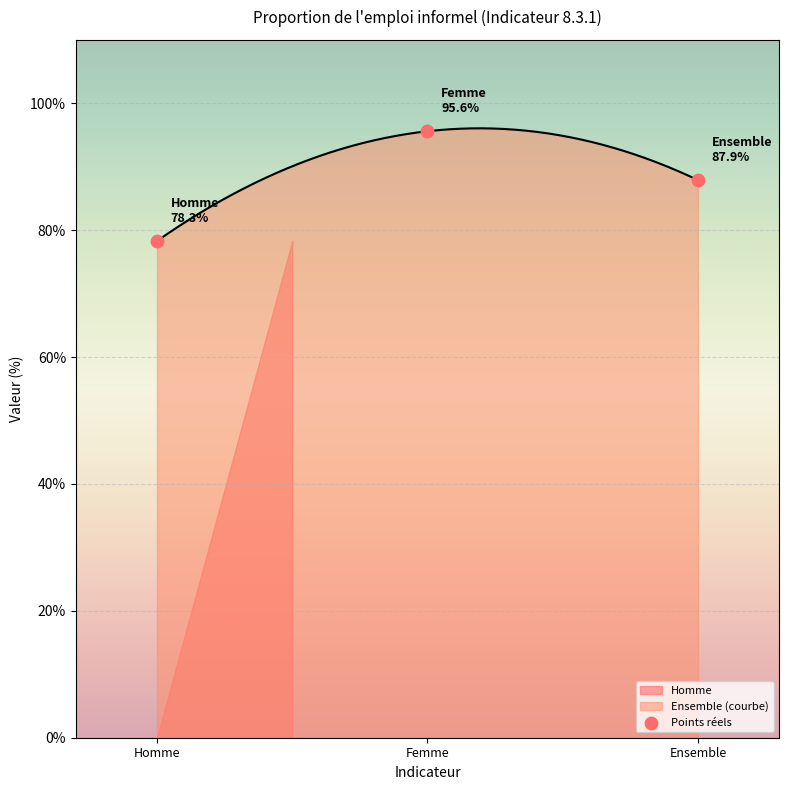

Which has a higher value, Ensemble or Femme?

Femme